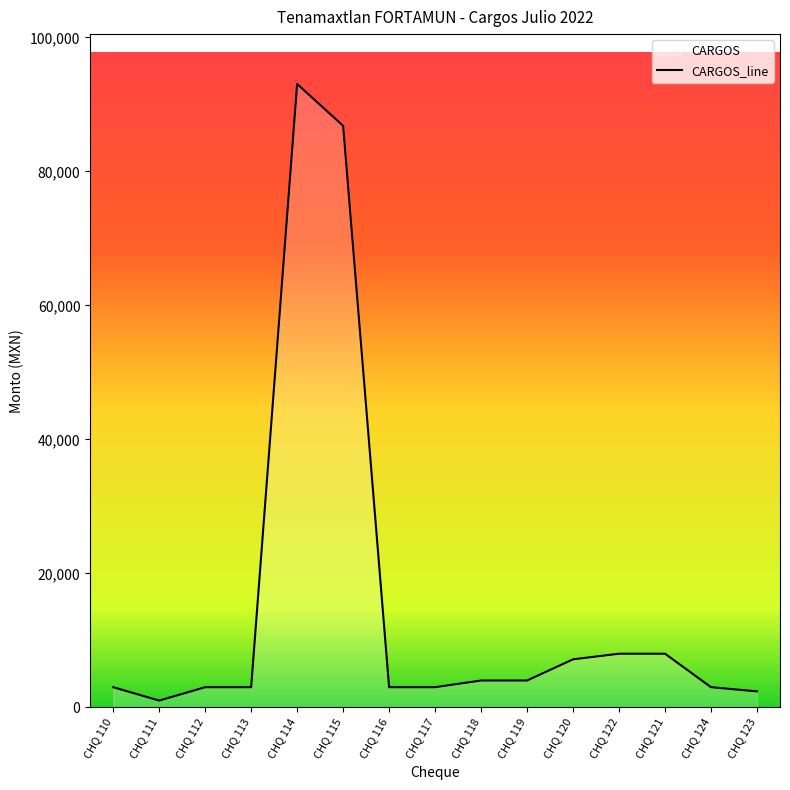

What is the difference between the maximum and minimum values?

92050.0